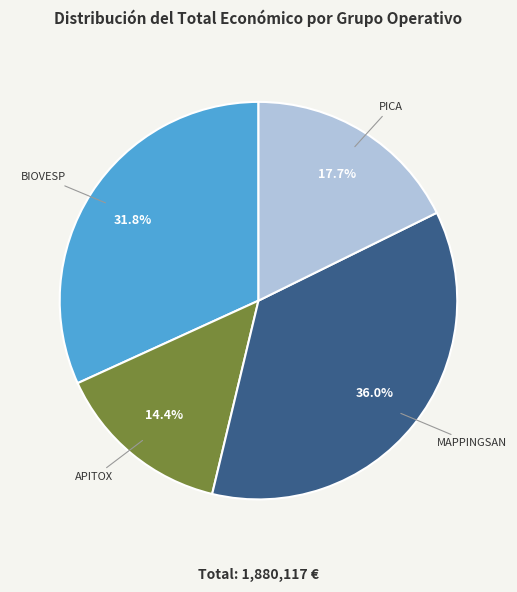

Is there a majority slice in this chart?

No